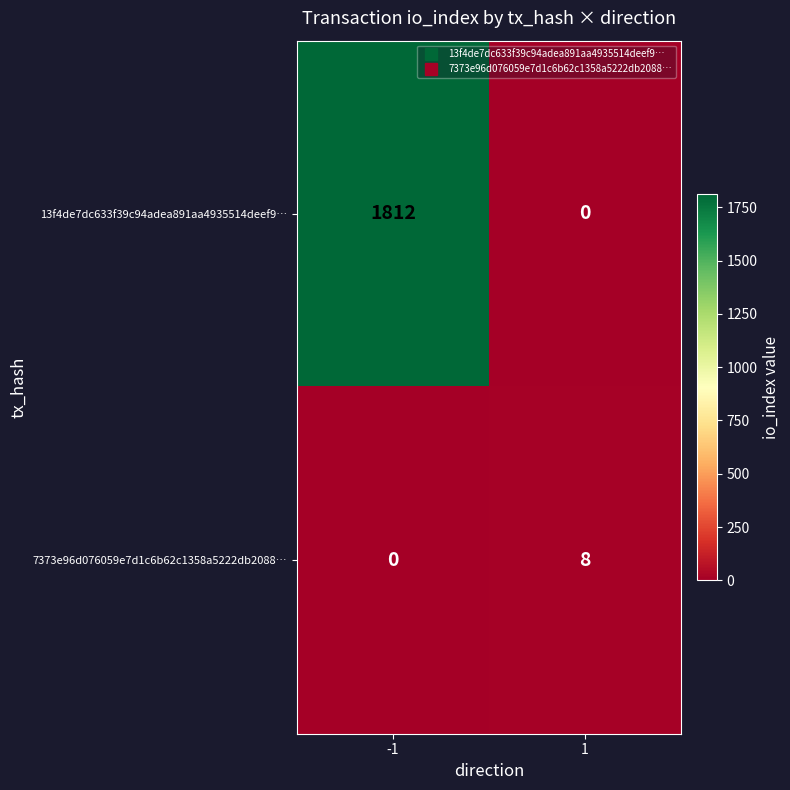

Which series has the largest total across all categories?

13f4de7dc633f39c94adea891aa4935514deef9…